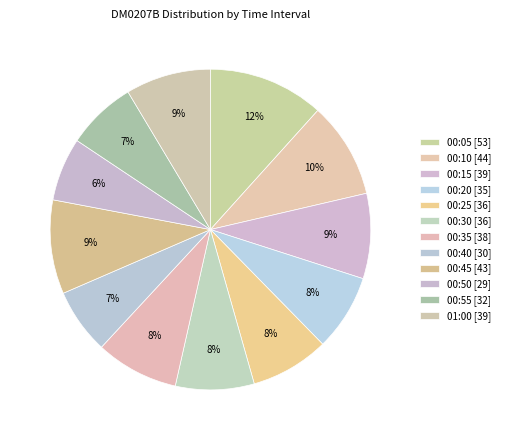

How much of the chart is everything except 00:50?

93.6%